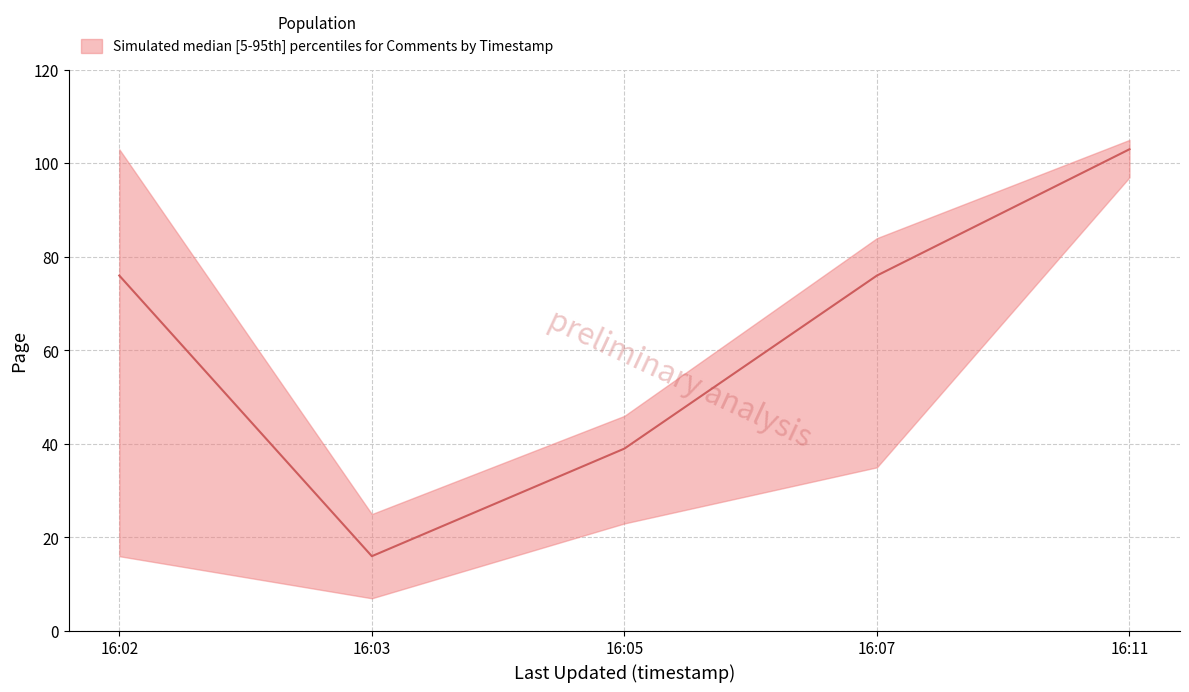

What is the difference between the second highest and minimum values?

60